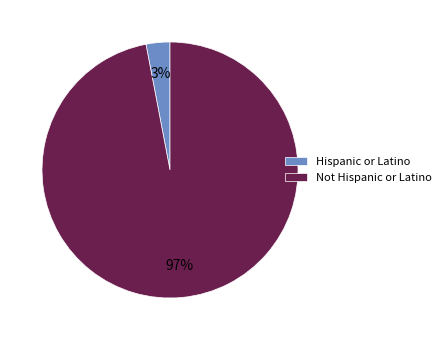

Is there any slice that represents more than half of the pie?

Yes